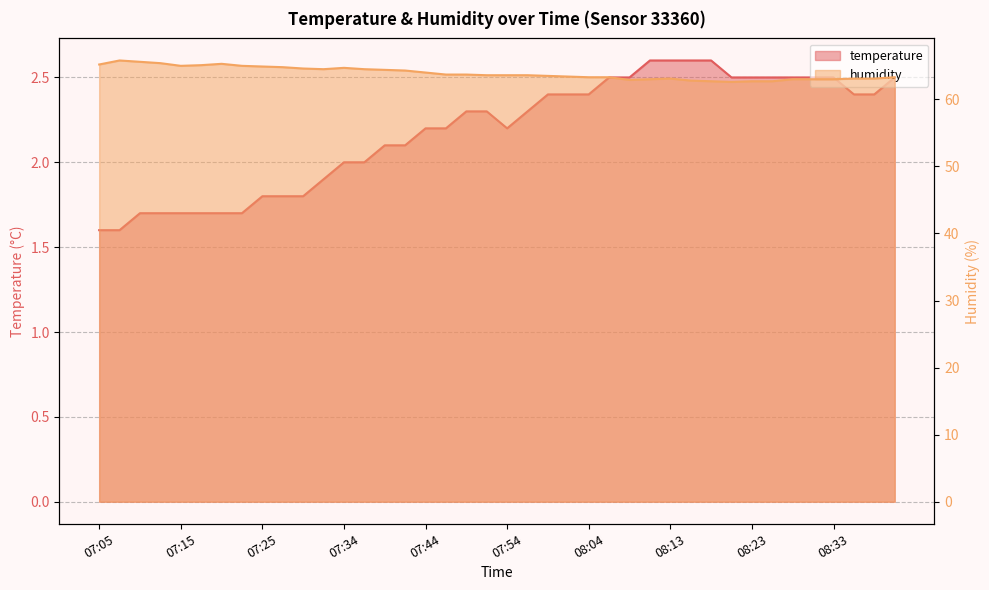

What is the difference between the maximum and minimum values in the temperature series?

1.0